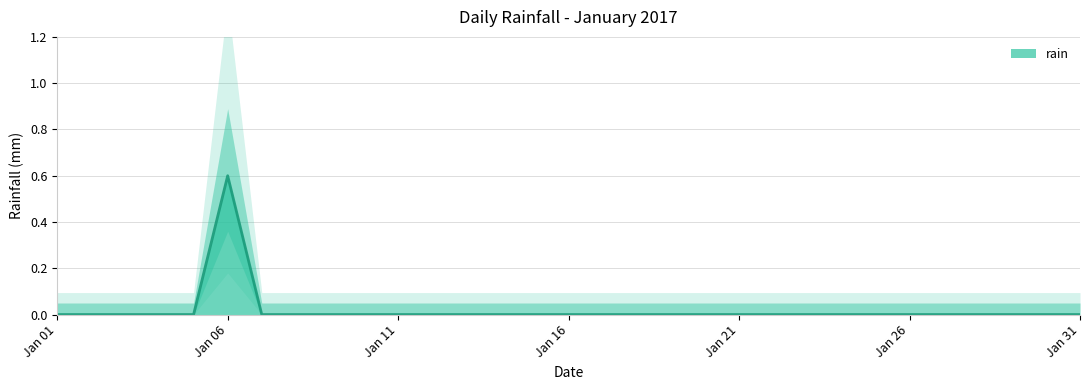

At which category does the data reach its first local peak?

Jan 06